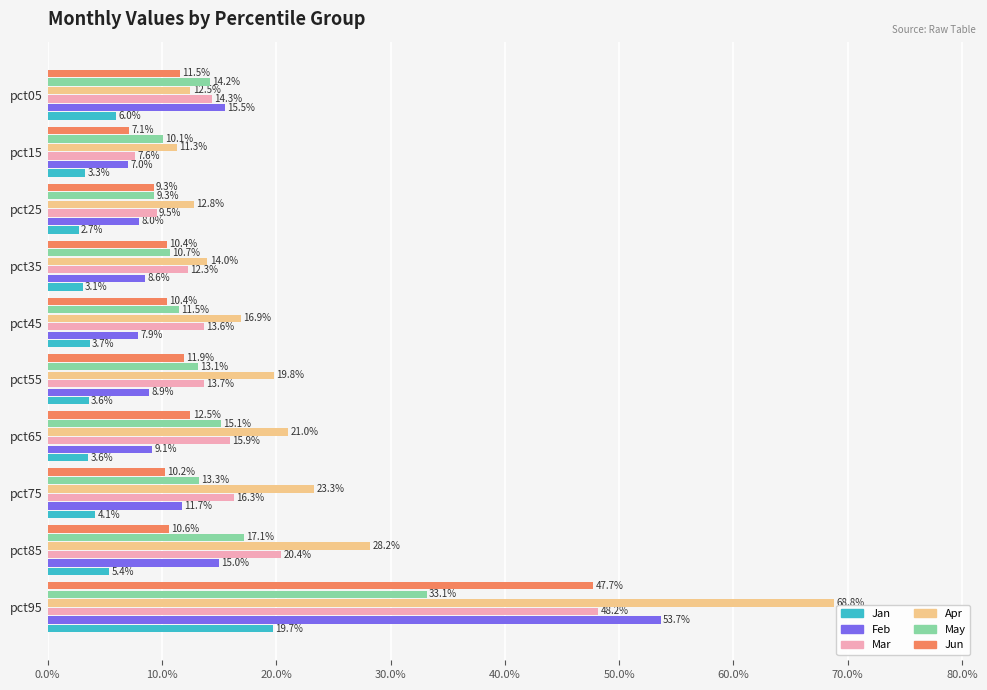

What are all the series names shown in the legend?

Jan, Feb, Mar, Apr, May, Jun